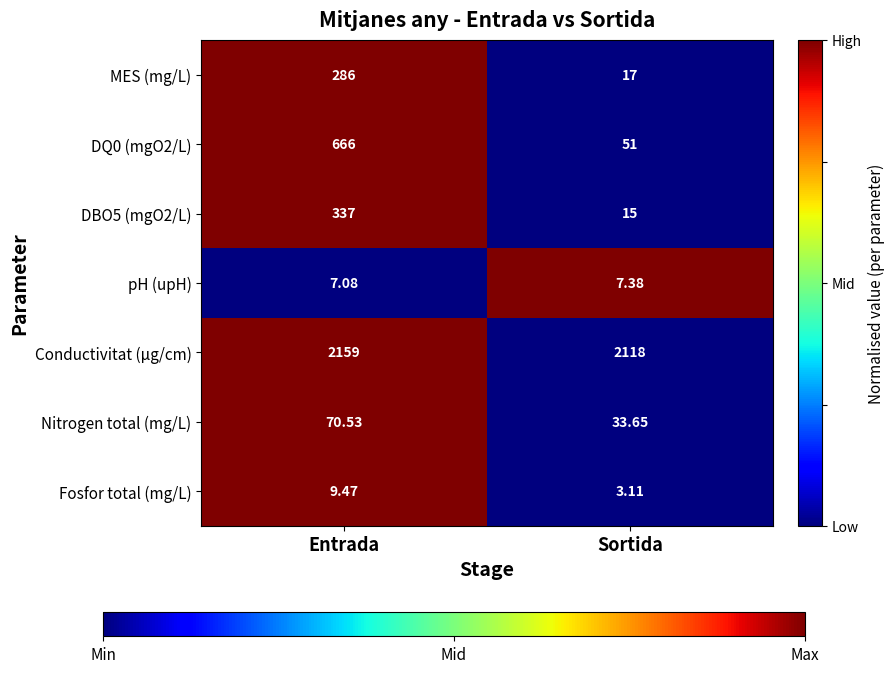

Which series has the largest total across all categories?

Conductivitat (µg/cm)